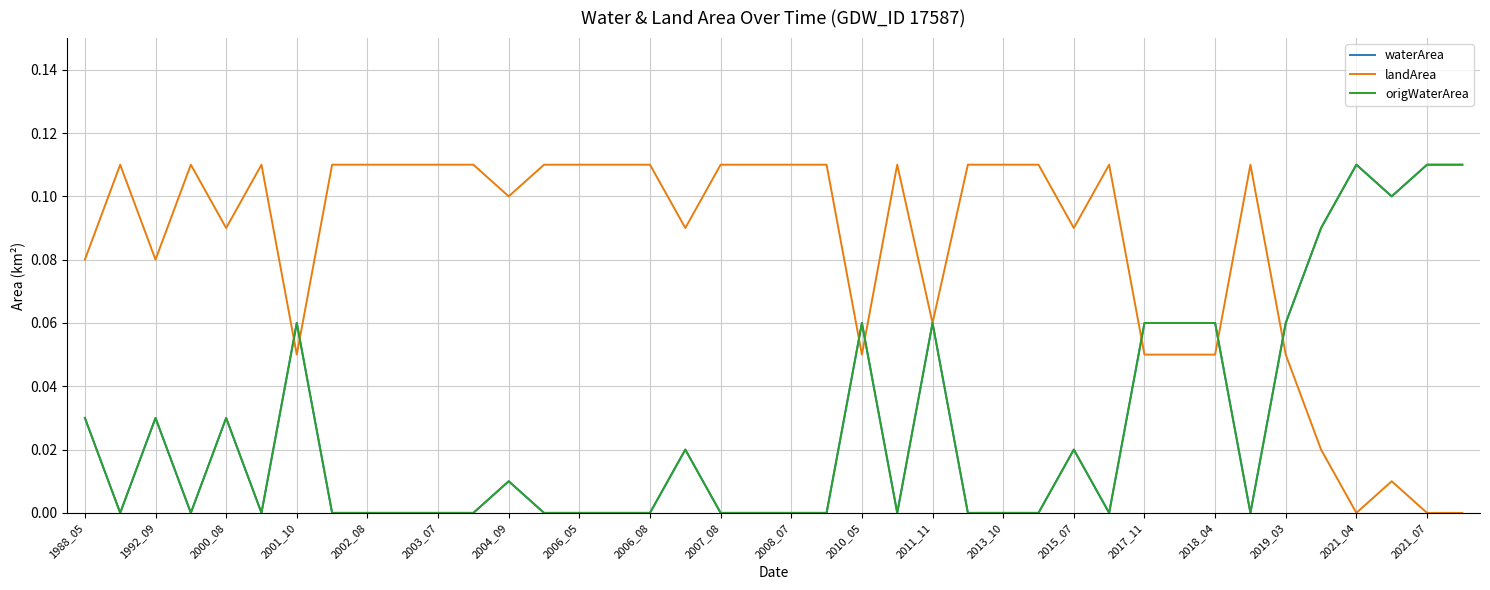

Is this an area chart (filled region under the line)?

No